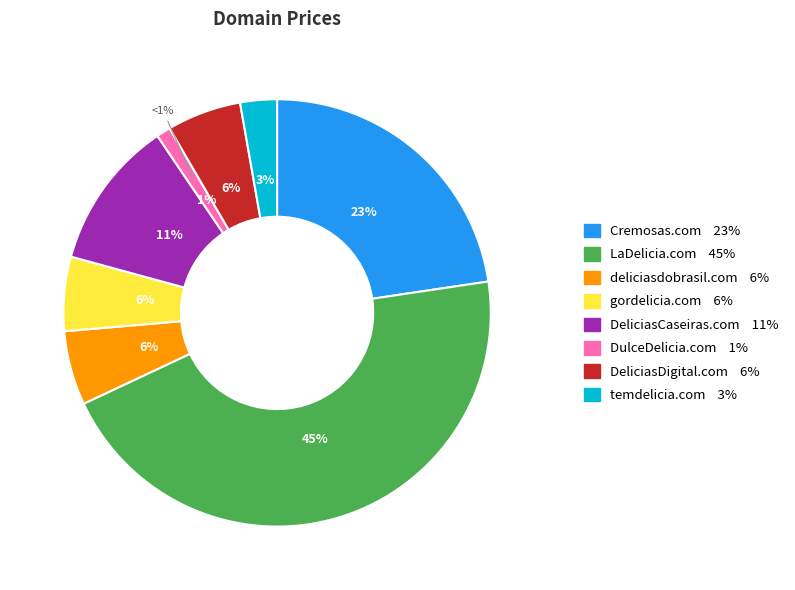

To the nearest percent, what is the difference between the DeliciasCaseiras.com and DulceDelicia.com slice percentages?

10%